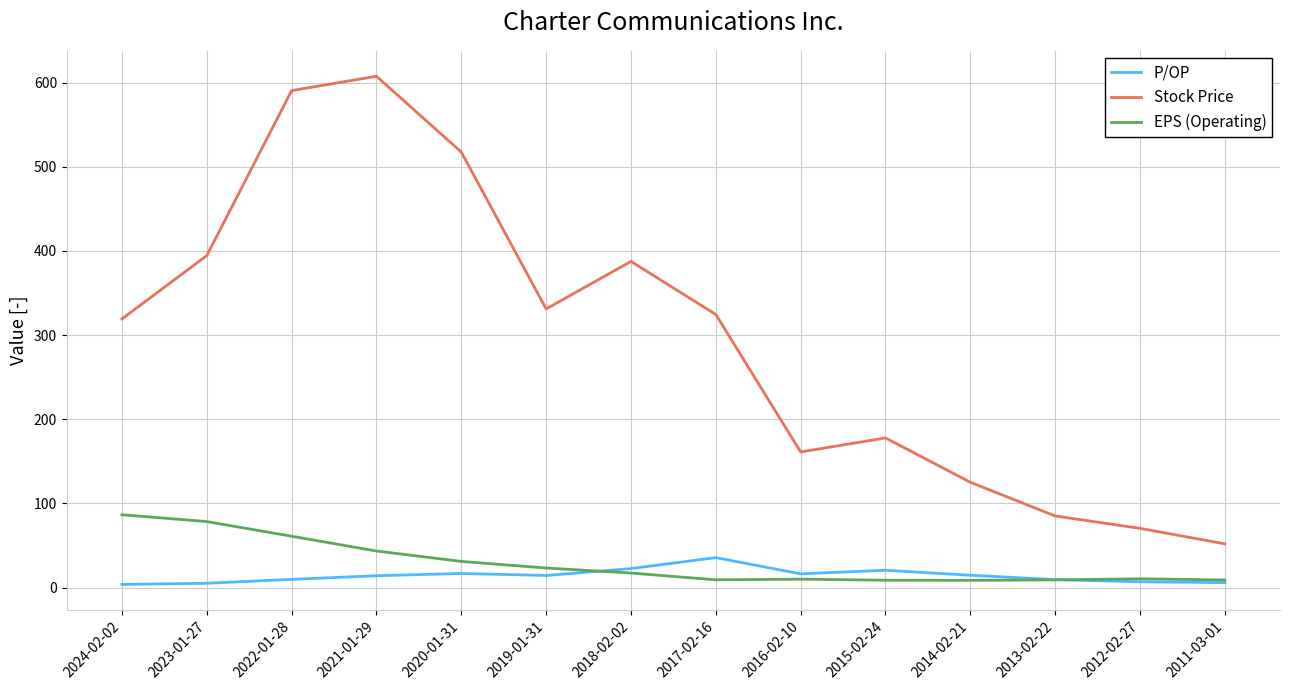

True or false: EPS (Operating) and Stock Price cross at least once.

False